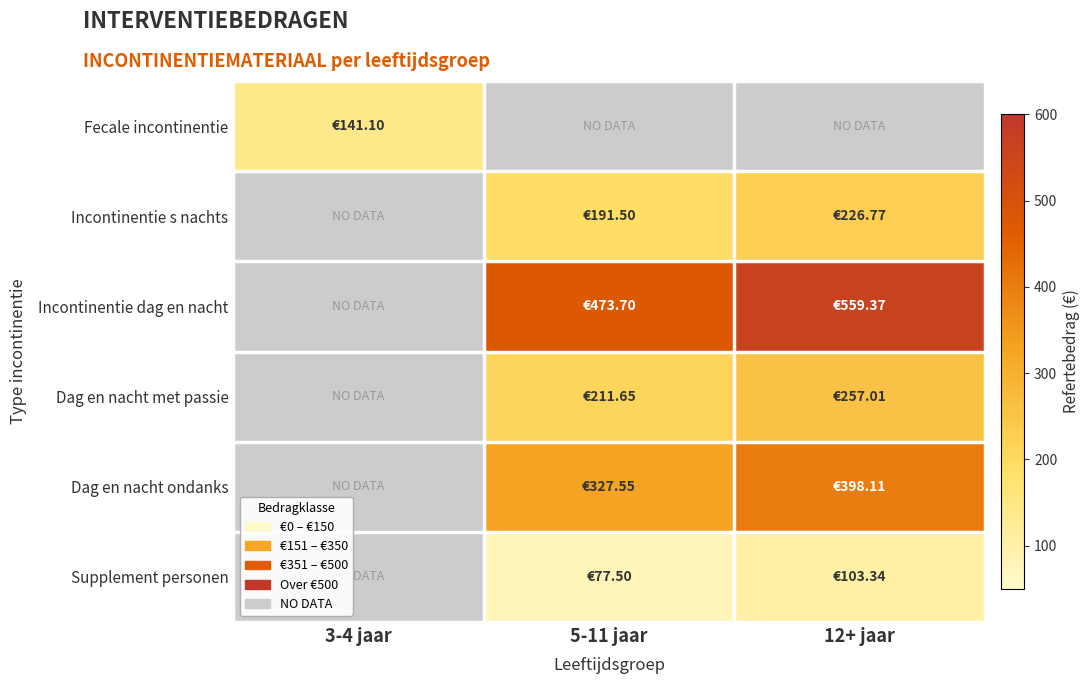

Which series has the widest spread of values?

Incontinentie dag en nacht